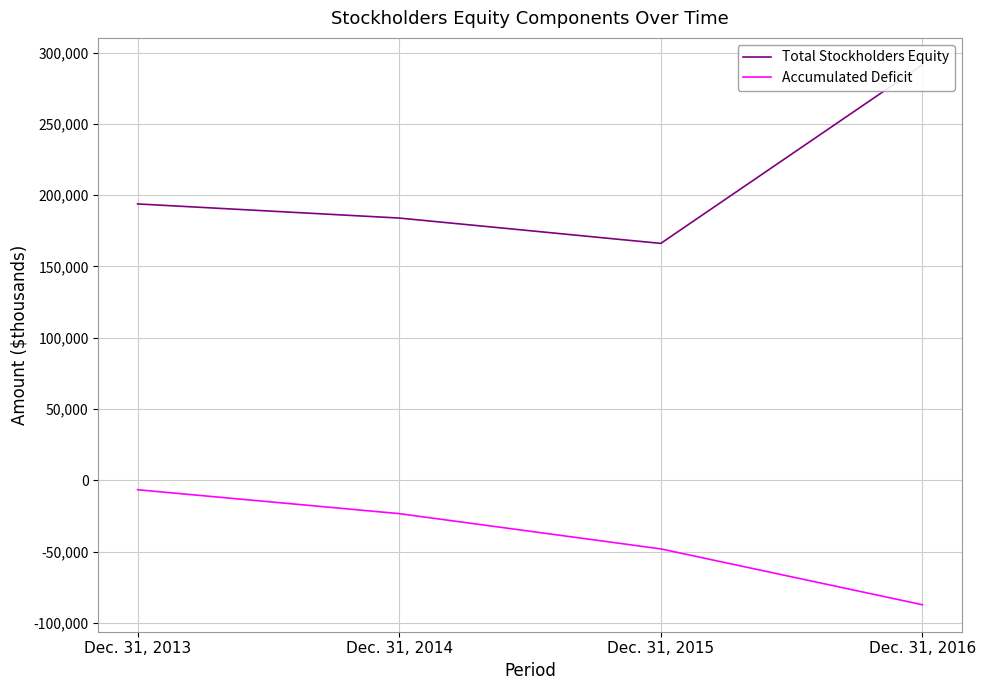

Which series has the widest spread of values?

Total Stockholders Equity